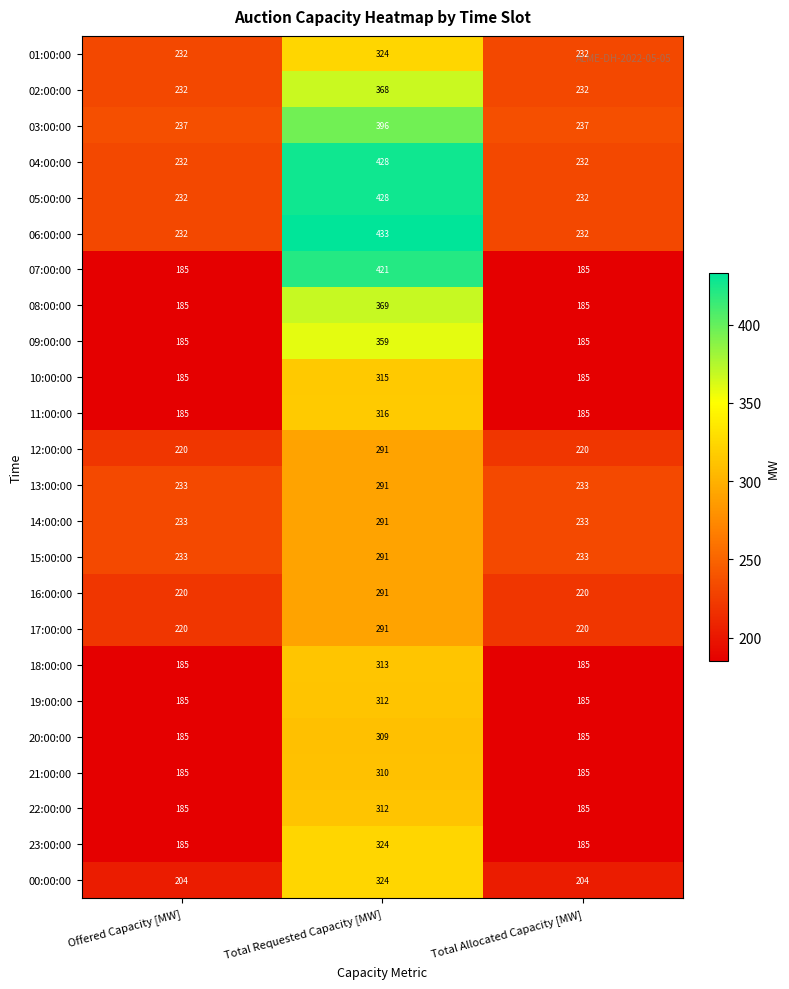

Count the 19:00:00 values in the range 185 to 312.

3